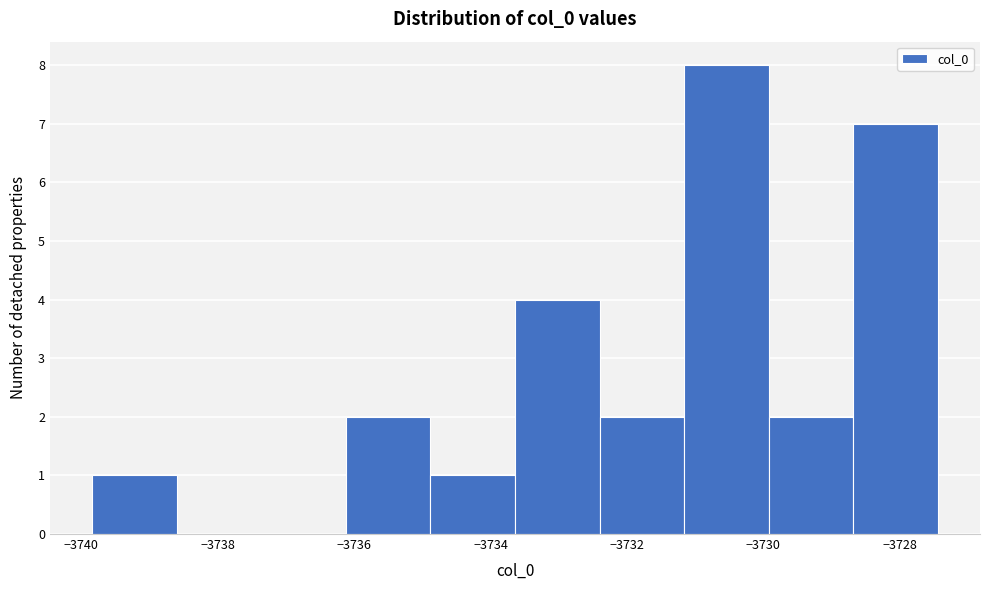

How tall is the bar that spans -3731.2 to -3730.0 on the x-axis? Neither the bar edges nor the heights are printed on the chart, so give them approximately, as read against the axes.

8